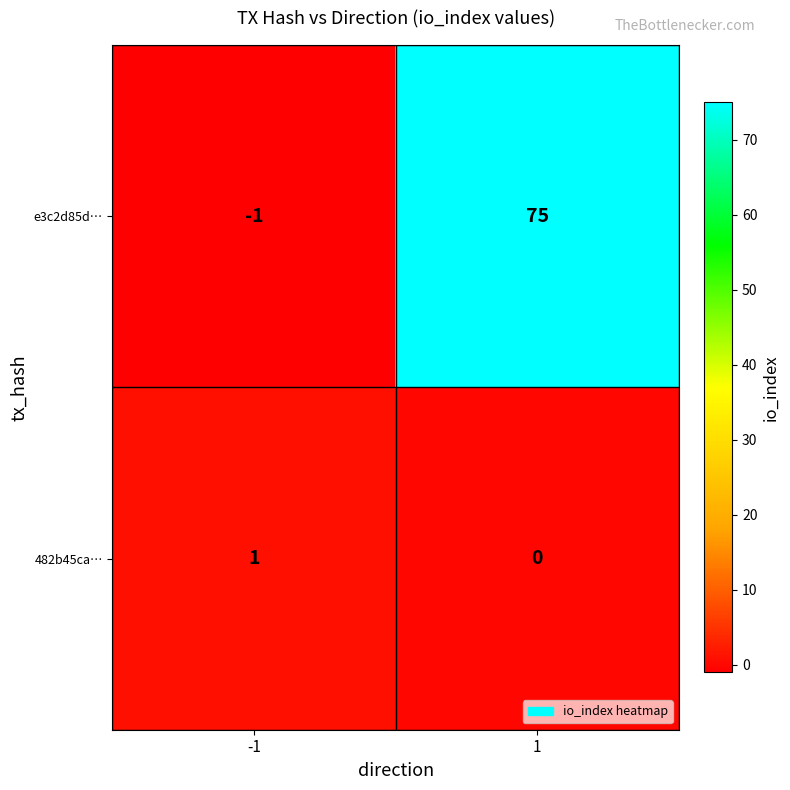

Which label corresponds to the smallest value in the chart?

-1